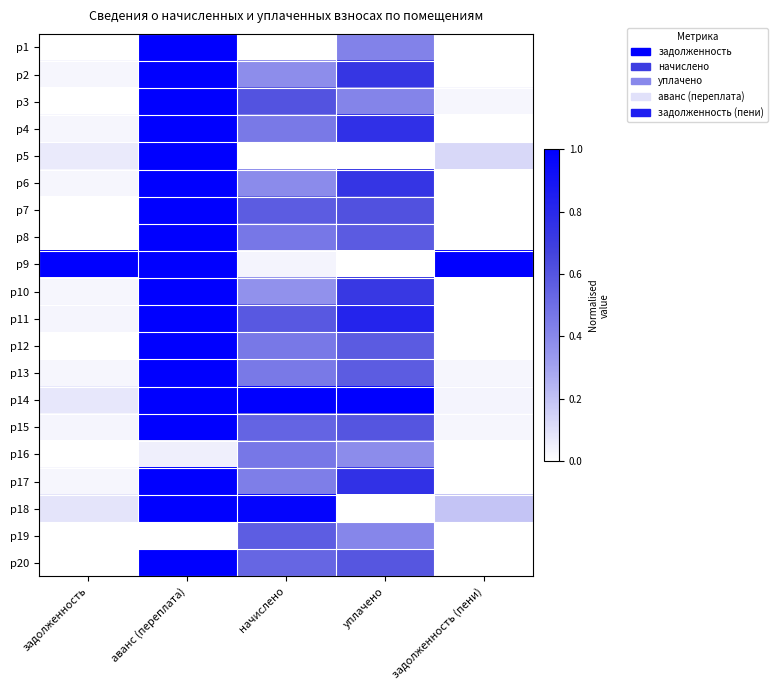

At which category is the sum across all series the highest?

аванс (переплата)